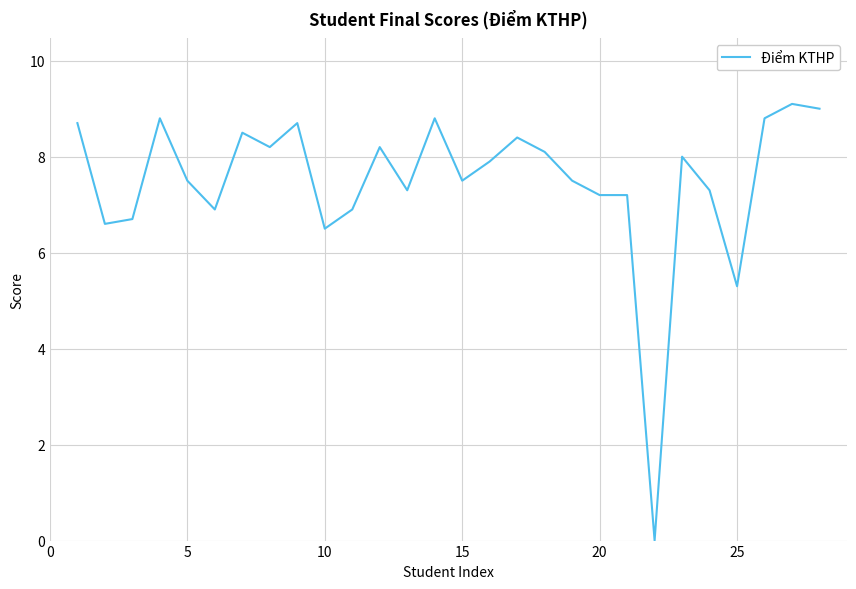

What is the difference between the maximum and minimum values?

9.1